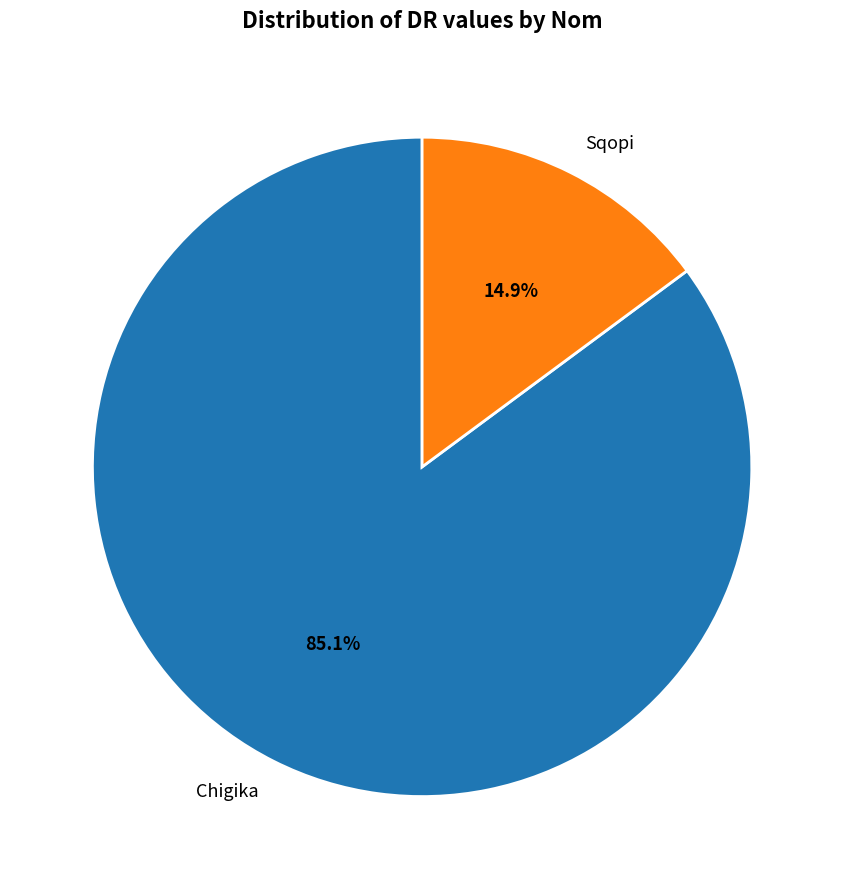

Is it true that Chigika is 85% of the pie?

True